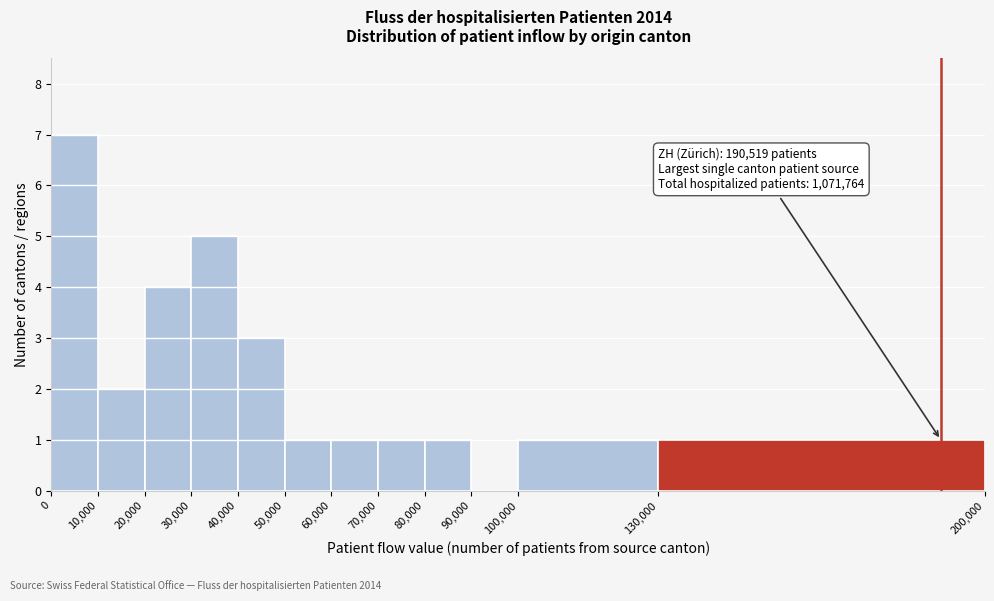

Over which range of the x-axis is the bar tallest?

0 to 10,000